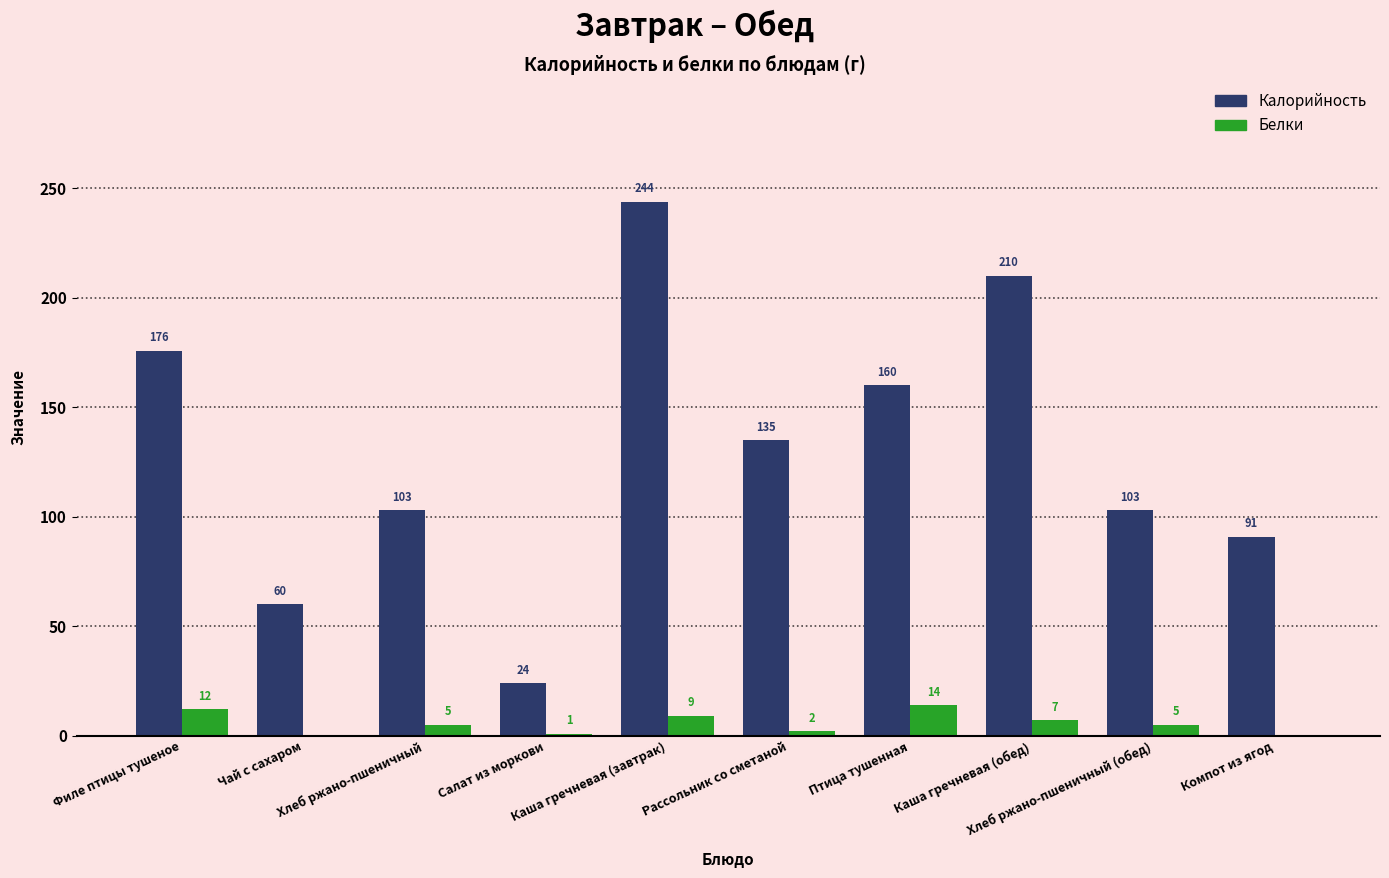

Which series has the largest total across all categories?

Калорийность